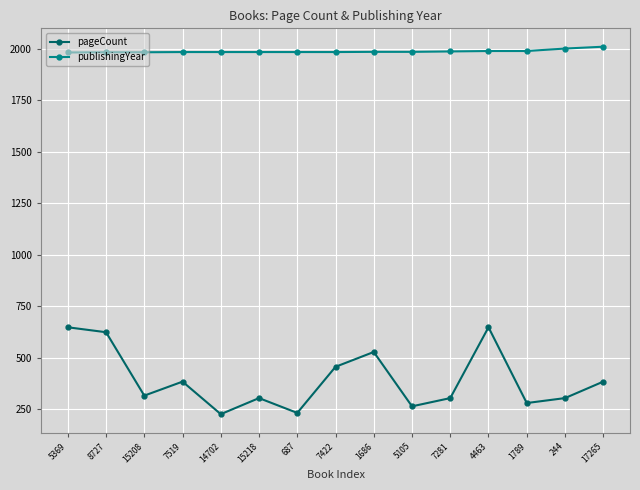

Is it true that pageCount equals 304 at 7281?

True